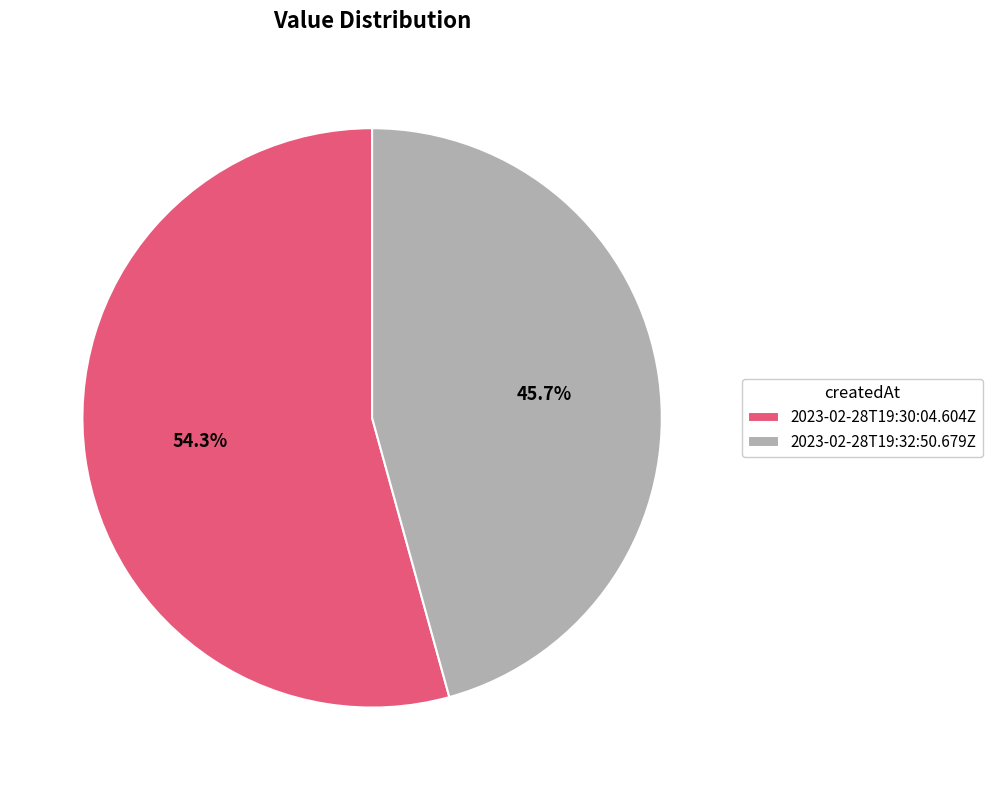

To the nearest percent, what percentage of the pie is 2023-02-28T19:32:50.679Z?

46%